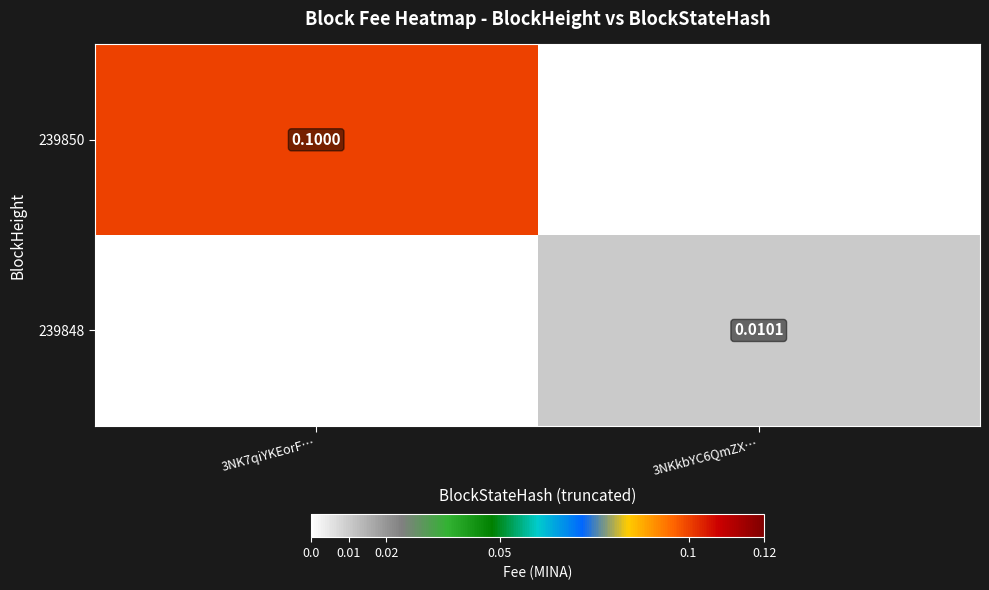

The value of 239848 at 3NK7qiYKEorF… is 0.0. True or false?

True